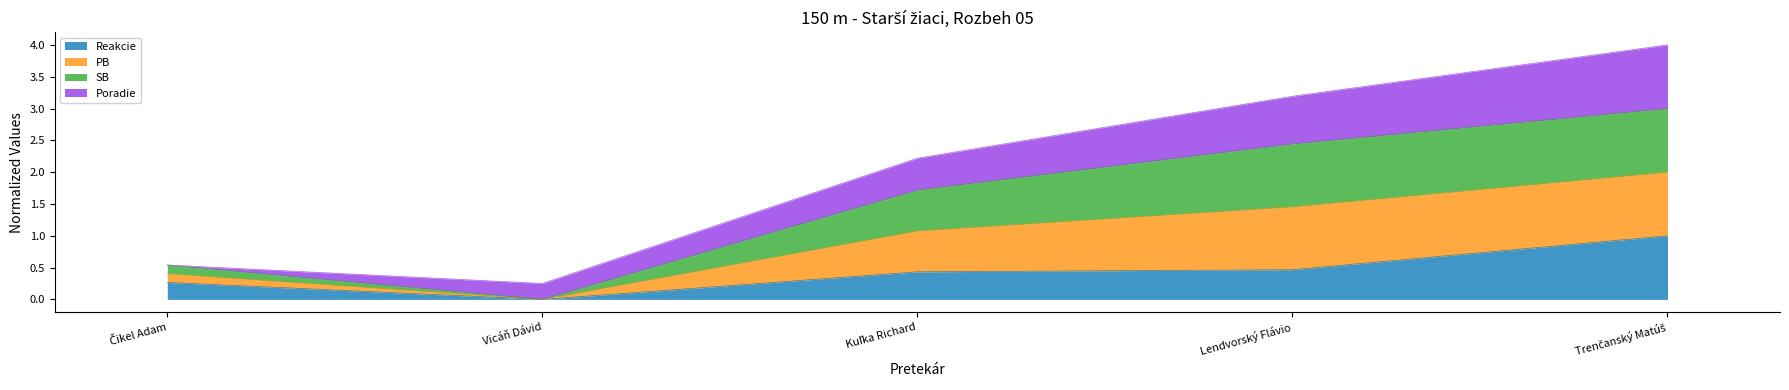

What position from the left is Čikel Adam?

1